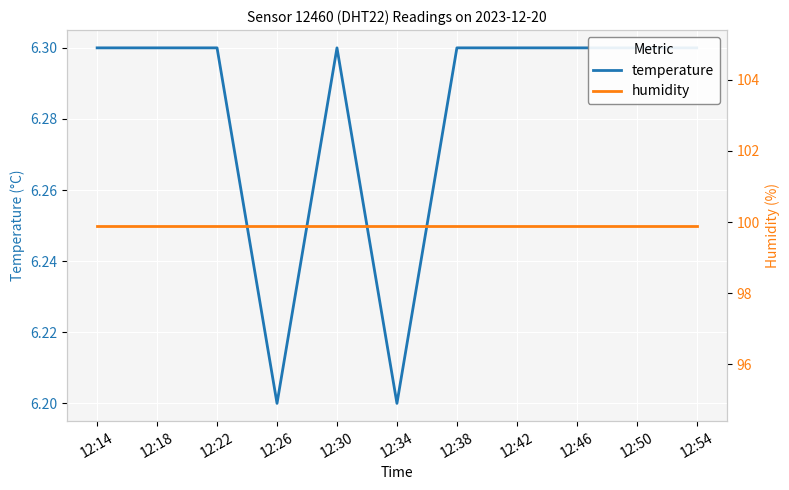

True or false: temperature and humidity intersect in this chart.

False